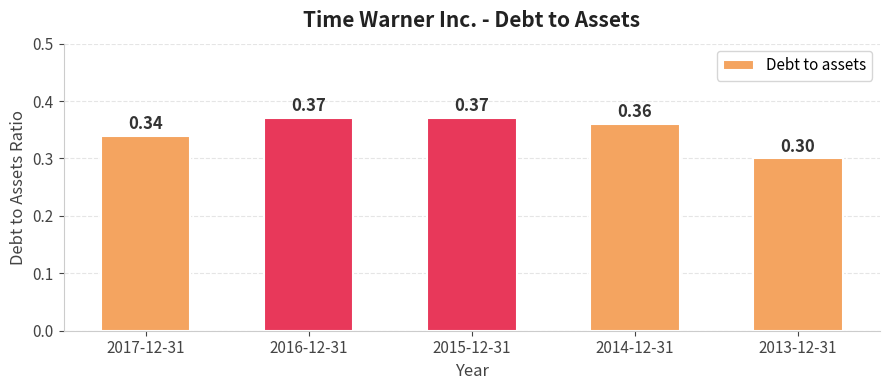

Which has a higher value, 2013-12-31 or 2017-12-31?

2017-12-31